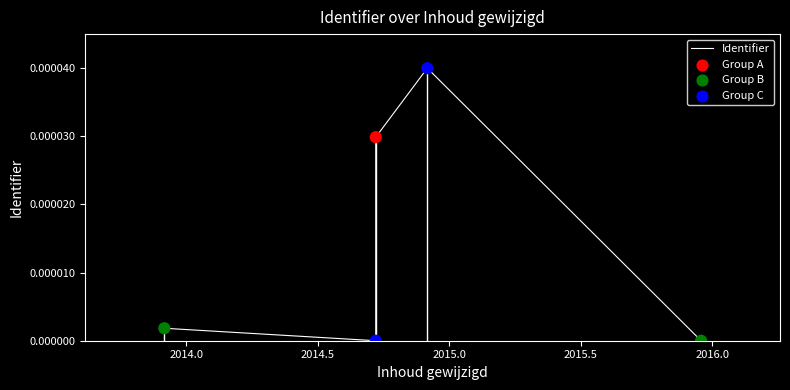

Which has a higher value, 2015.0 or 2014.5?

2015.0